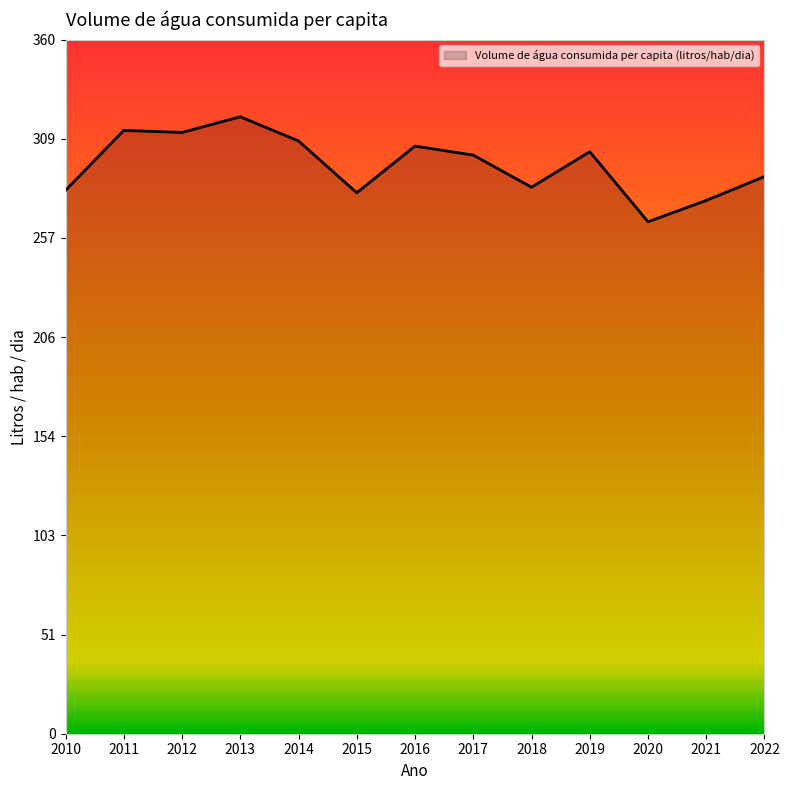

True or false: the data shows 312.9 at 2011.

True